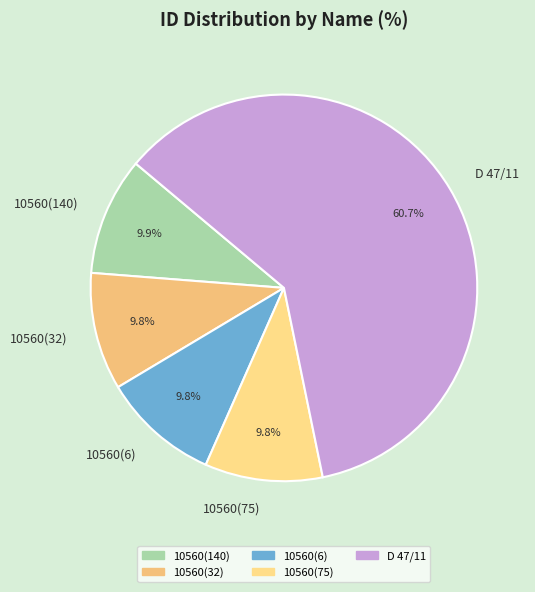

What is the ratio of the value at D 47/11 to the value at 10560(6)?

6.2